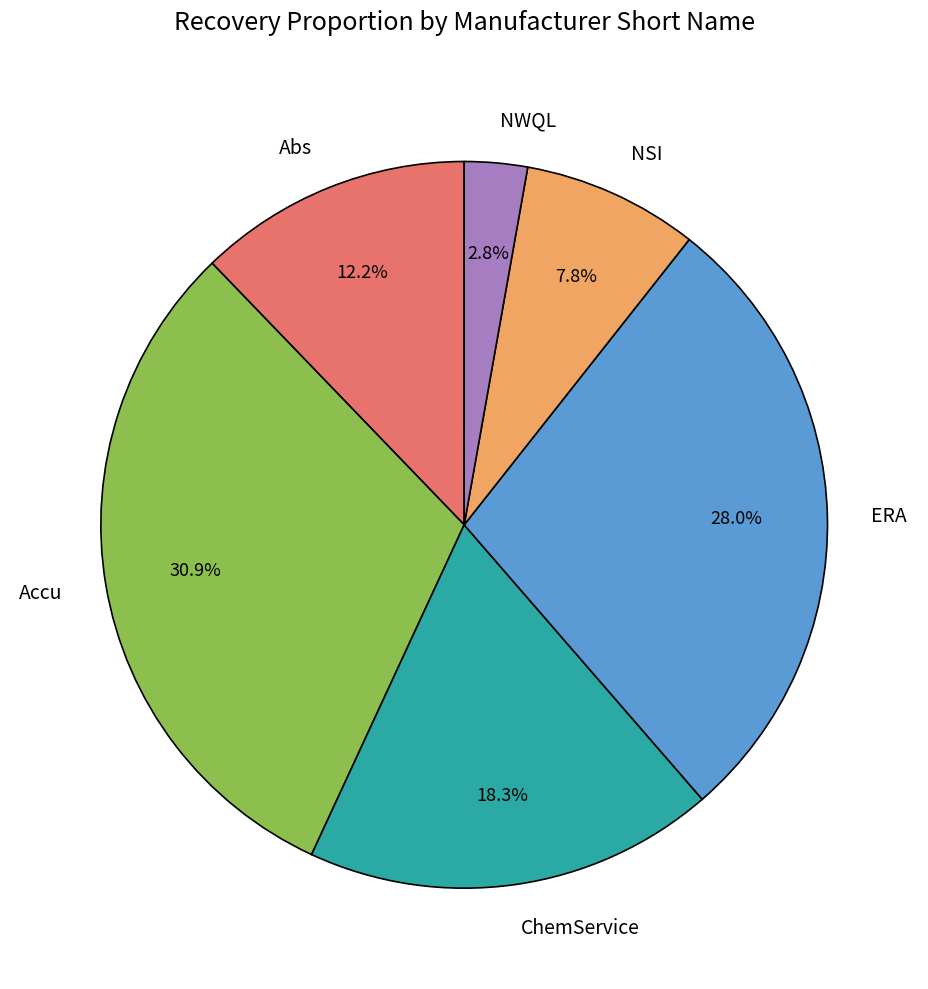

Rank the categories by value from highest to lowest.

Accu, ERA, ChemService, Abs, NSI, NWQL